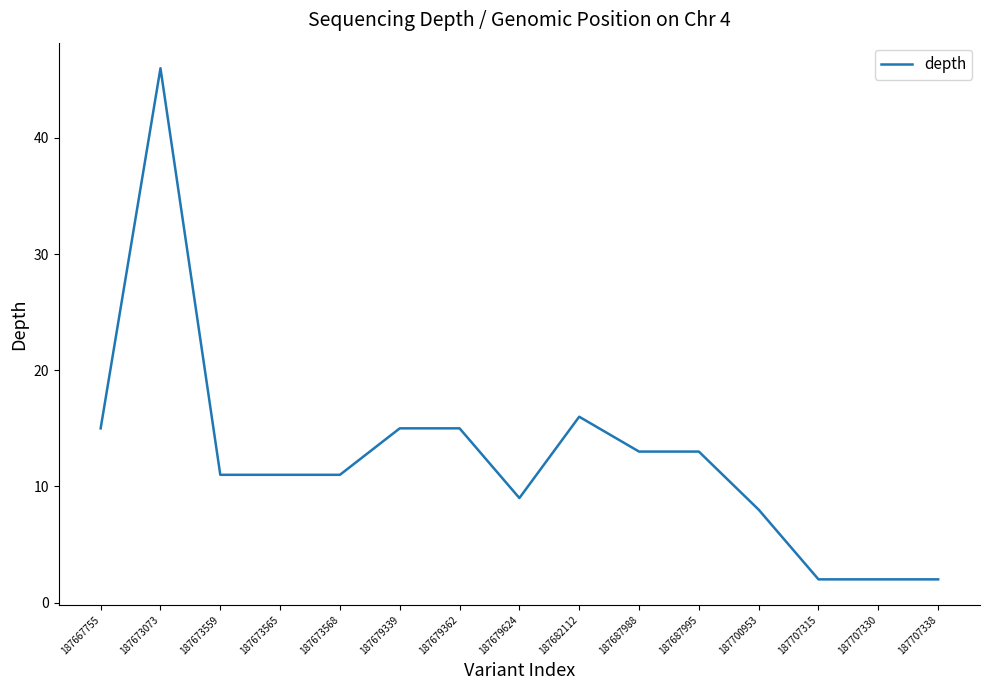

Which label corresponds to the largest value in the chart?

187673073